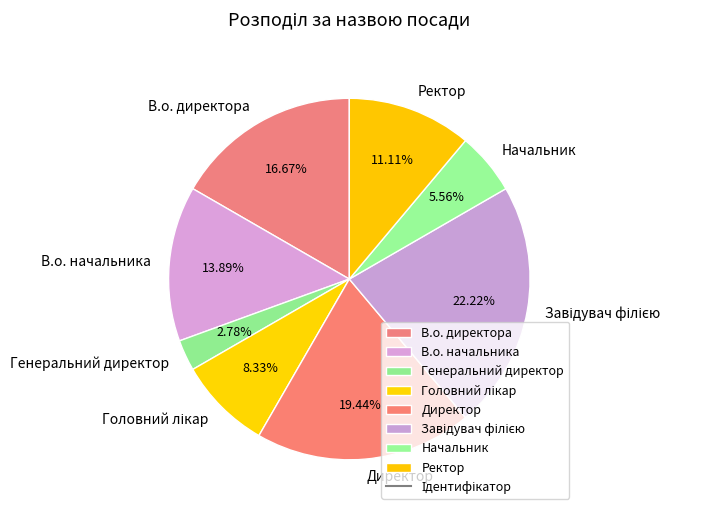

To the nearest percent, what is the combined percentage of В.о. начальника and Генеральний директор?

17%